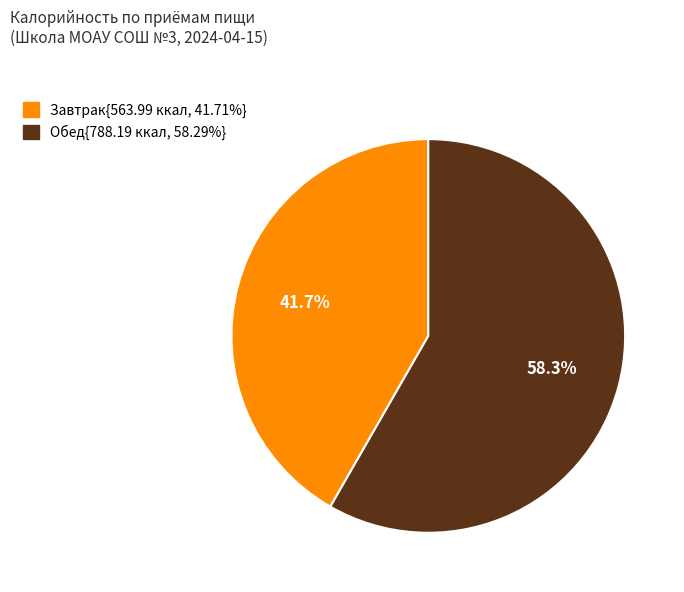

Is there any slice that represents more than half of the pie?

Yes